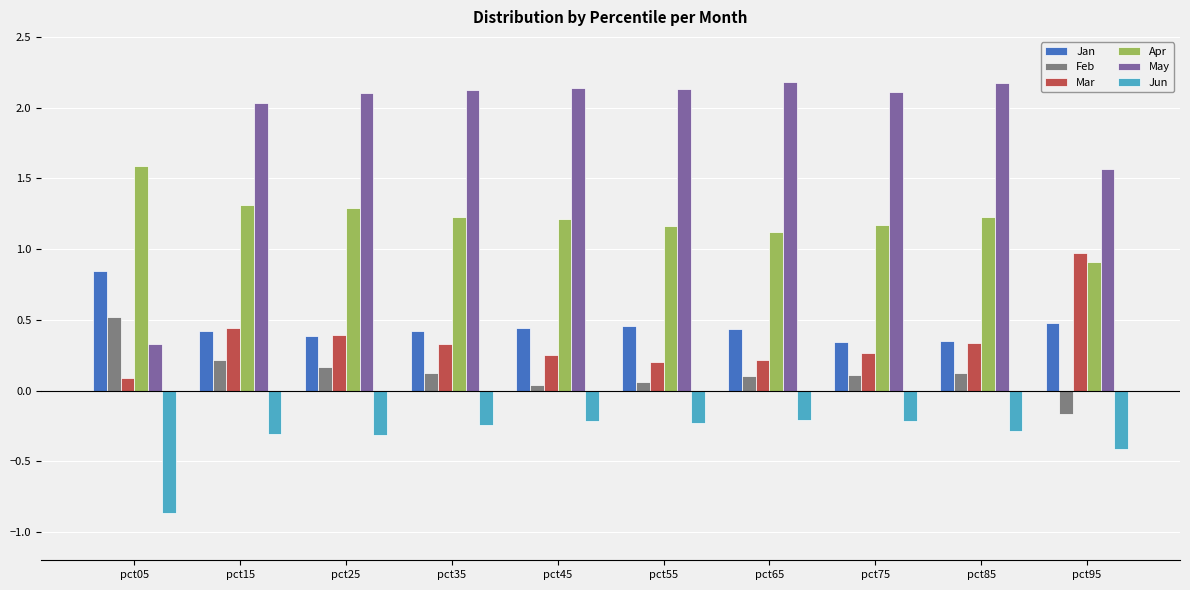

What is the value of the May bar at the 9th from the left?

2.2